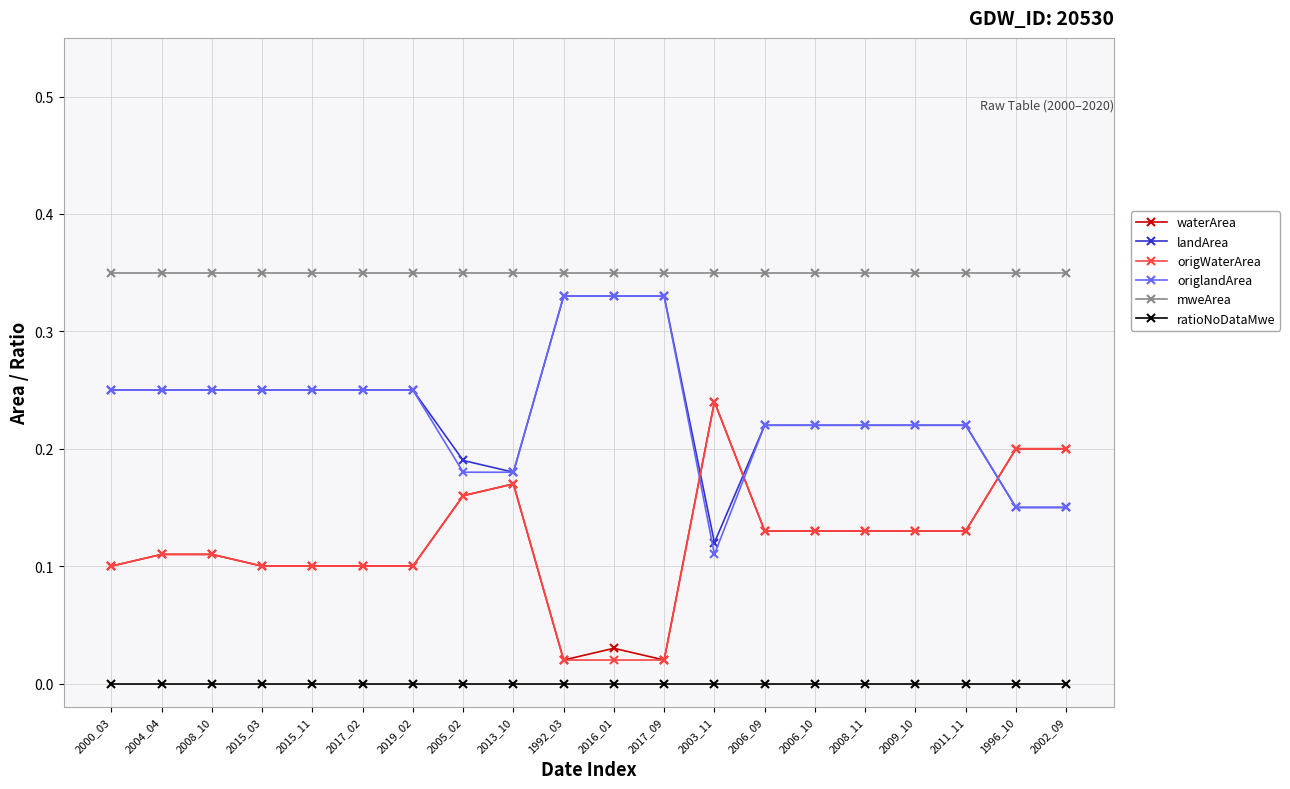

True or false: mweArea and ratioNoDataMwe cross at least once.

False